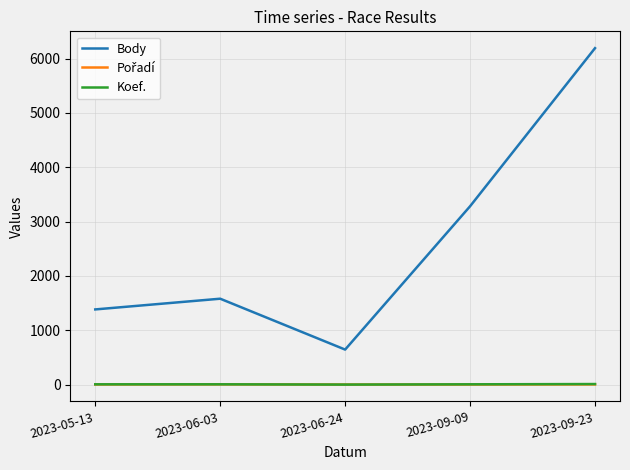

The Body series shows 1889 at 2023-05-13. True or false?

False